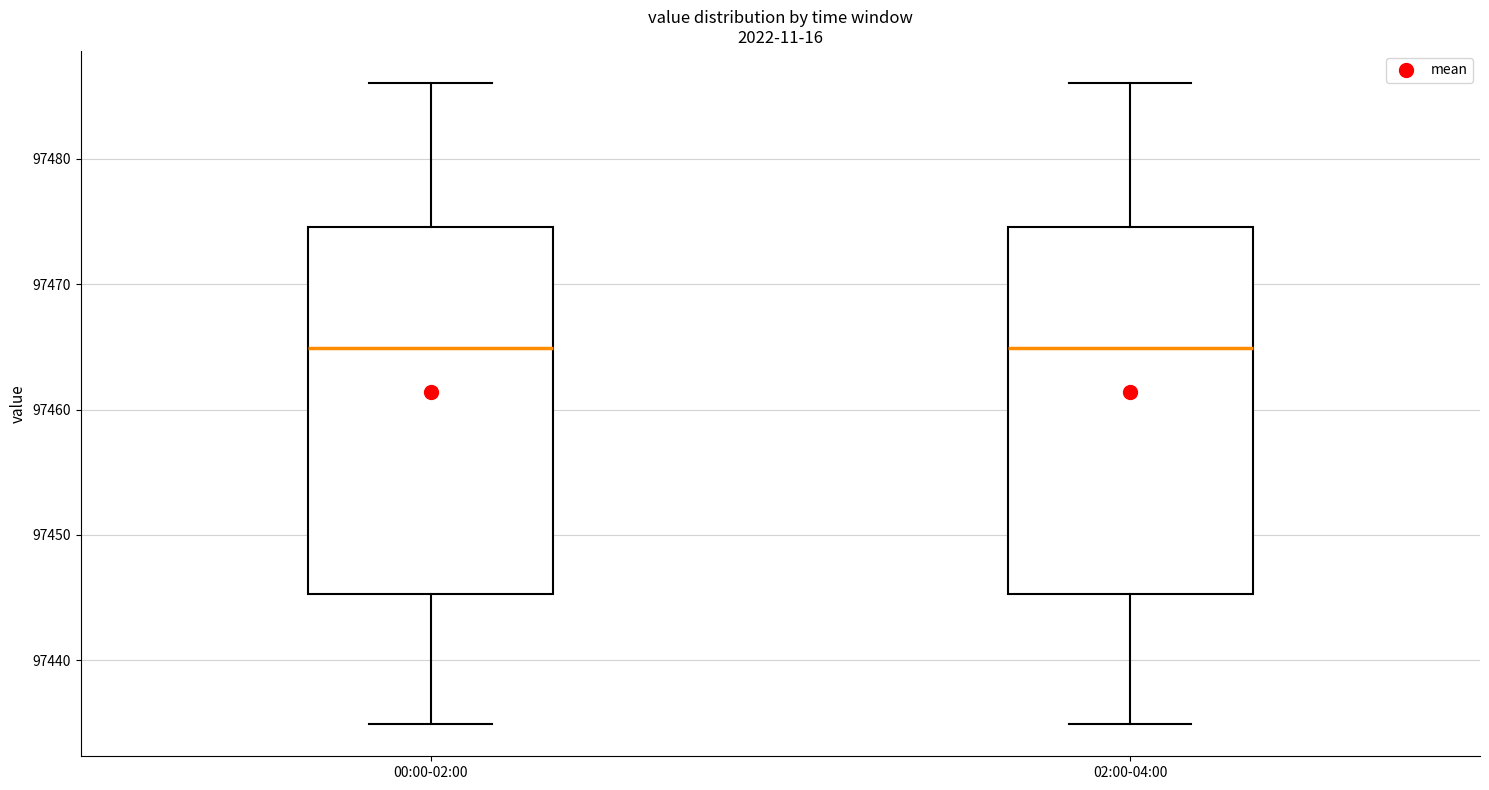

Reading left to right, read every box against the y-axis: the position of its median line, the range the box covers, and the ends of its whiskers. The values are not printed on the chart, so give them approximately, as read against the axis.

00:00-02:00: median 97465, box 97445 to 97475, whiskers 97435 to 97486
02:00-04:00: median 97465, box 97445 to 97475, whiskers 97435 to 97486